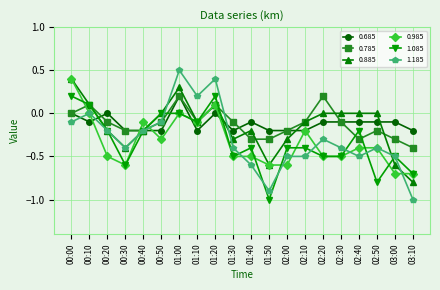

At which category is the sum across all series the highest?

01:00